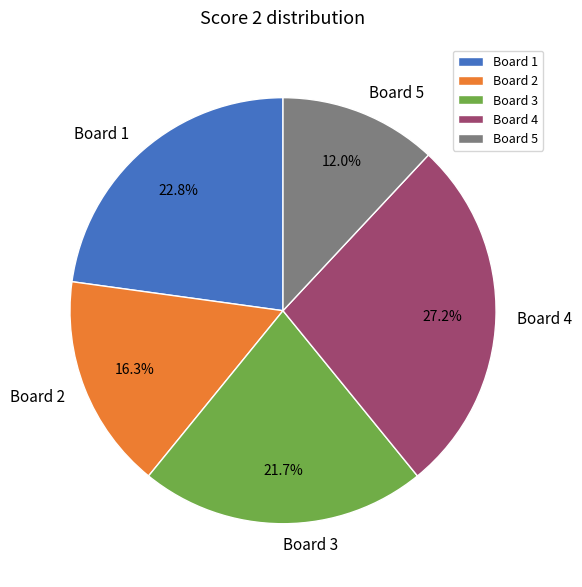

The Board 5 slice represents 27% of the pie. True or false?

False